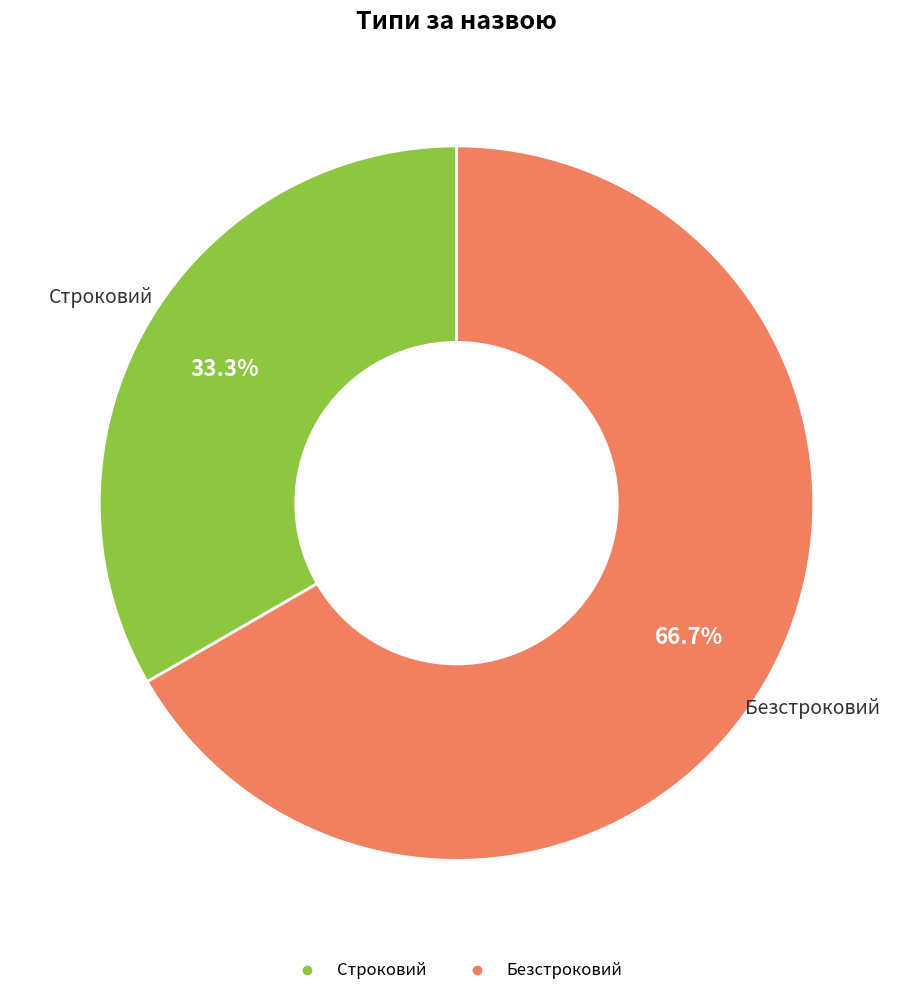

What is the majority slice?

Безстроковий